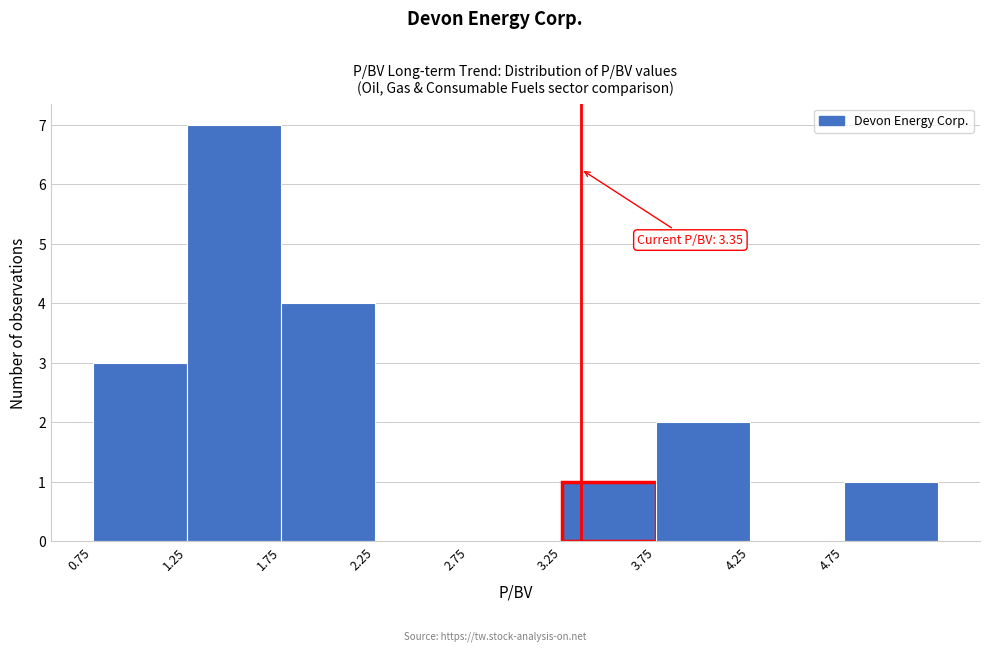

Which range on the x-axis has the tallest bar?

1.25 to 1.75